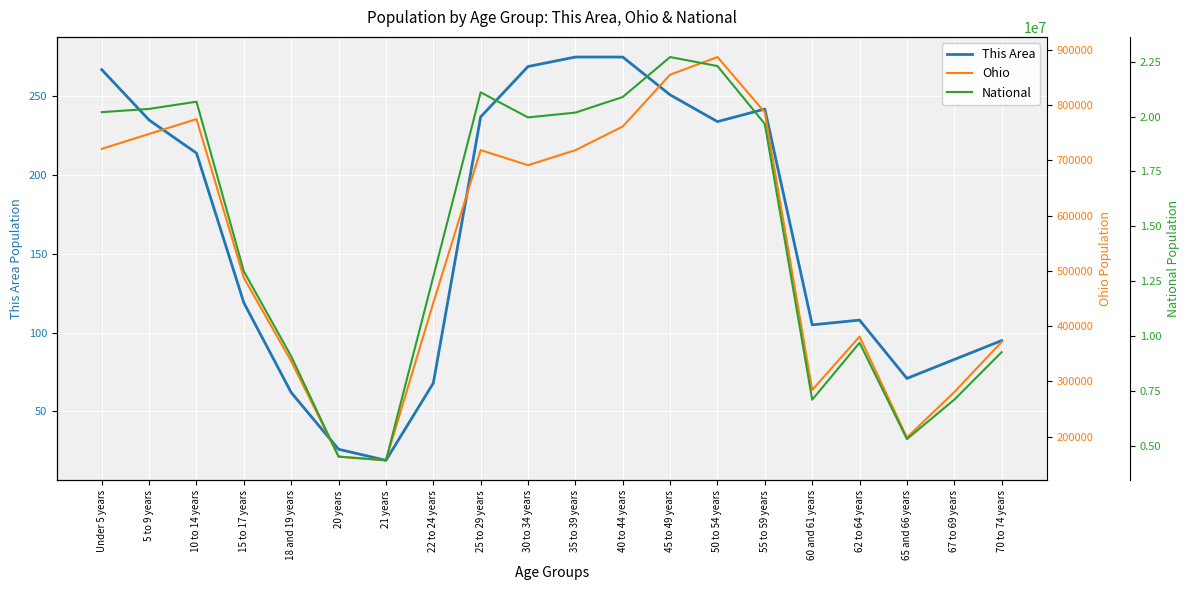

The value of This Area at Under 5 years is 267. True or false?

True